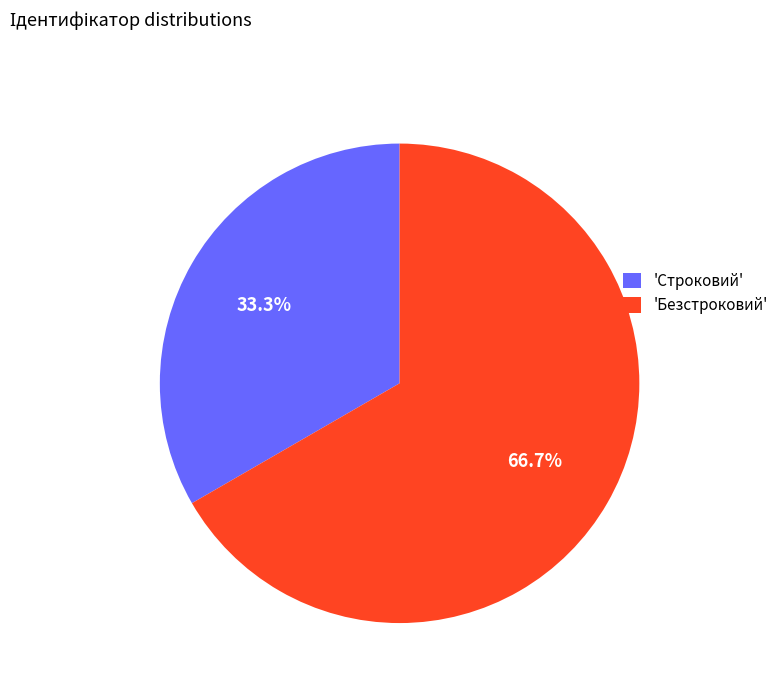

Which slice is the smallest?

'Строковий'